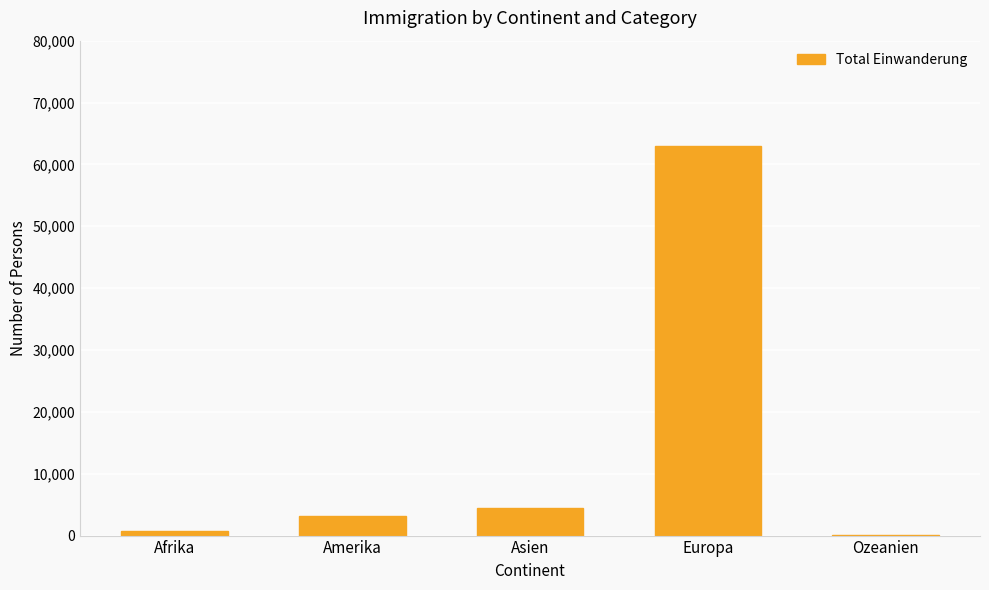

What is the sum of all values?

71410